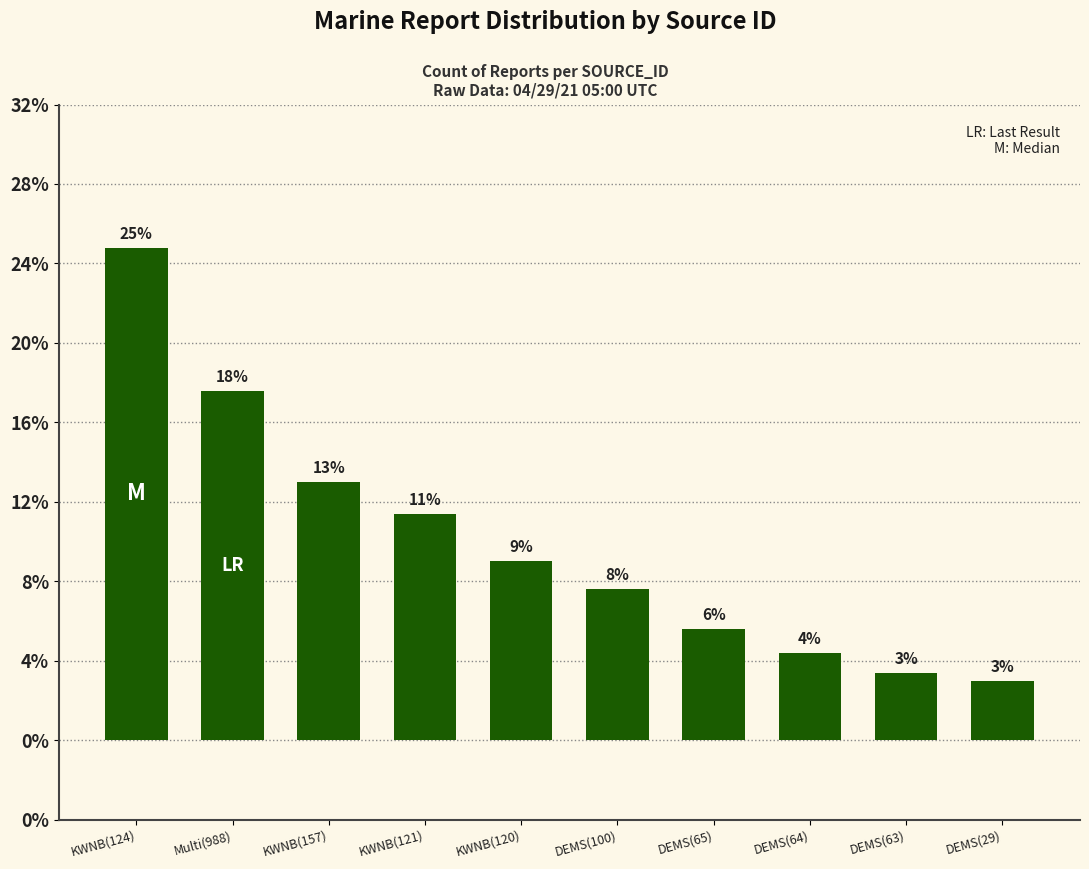

Which has a higher value, DEMS(63) or DEMS(29)?

DEMS(63)